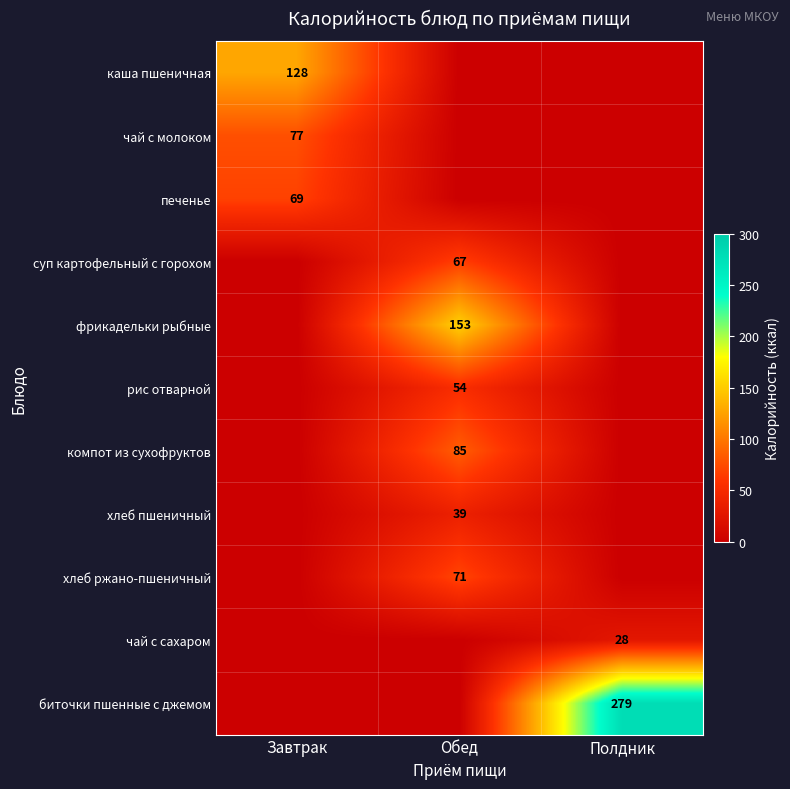

True or false: биточки пшенные с джемом has a value of 130 at Полдник.

False